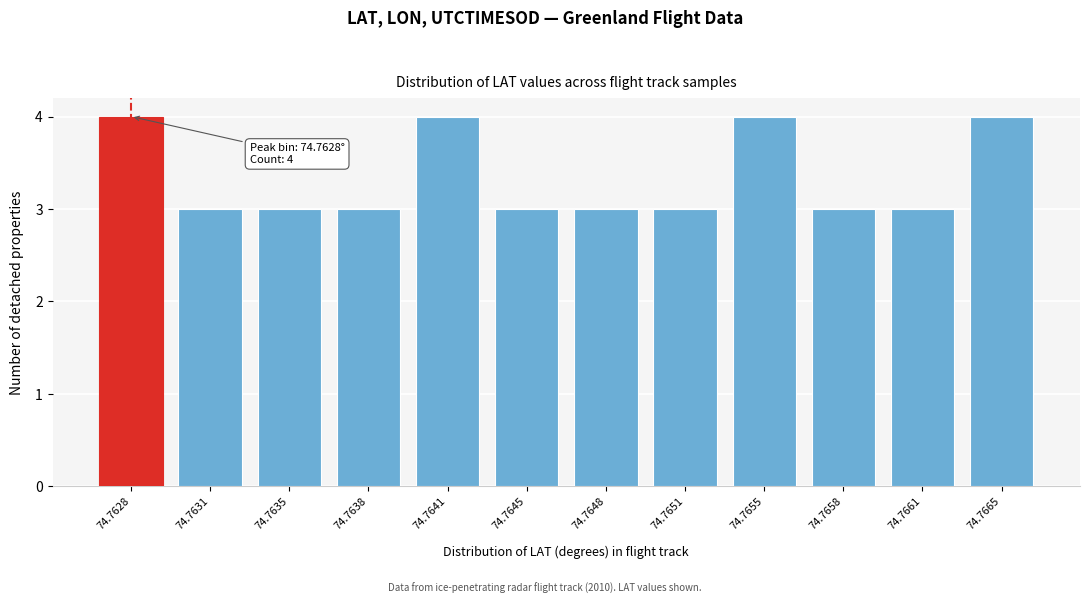

Reading left to right, what are all the values shown in this chart?

74.7628=4	74.7631=3	74.7635=3	74.7638=3	74.7641=4	74.7645=3	74.7648=3	74.7651=3	74.7655=4	74.7658=3	74.7661=3	74.7665=4